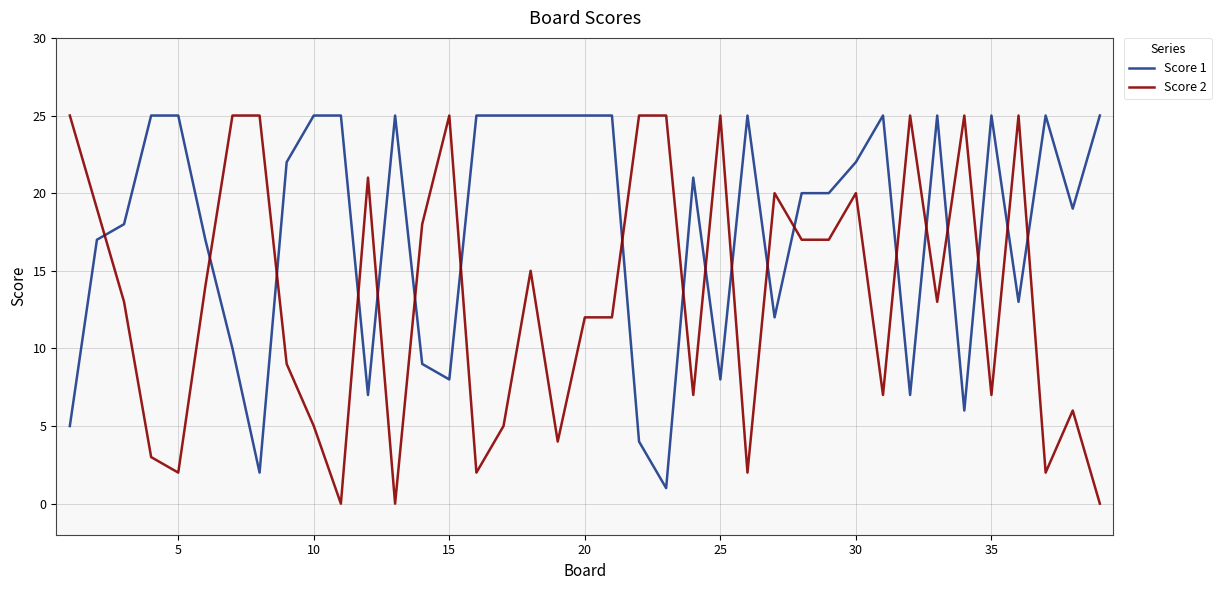

What is the difference between the maximum and minimum values in the Score 2 series?

25